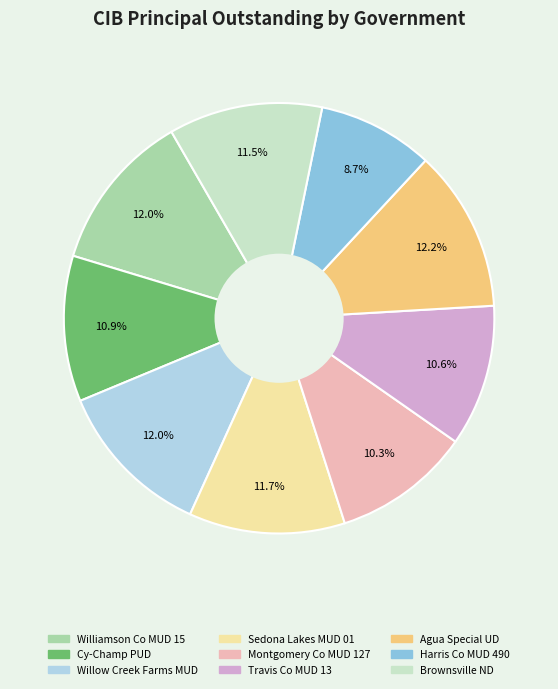

Is there any slice that represents more than half of the pie?

No